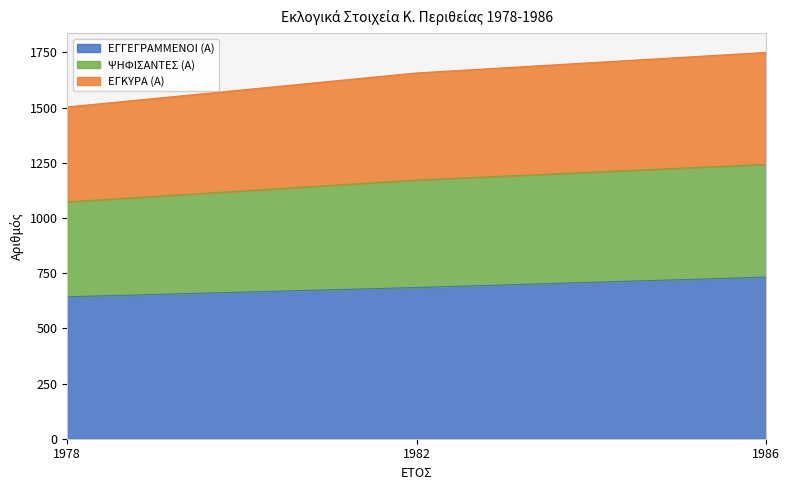

Between 1986 and 1978, which is larger?

1986